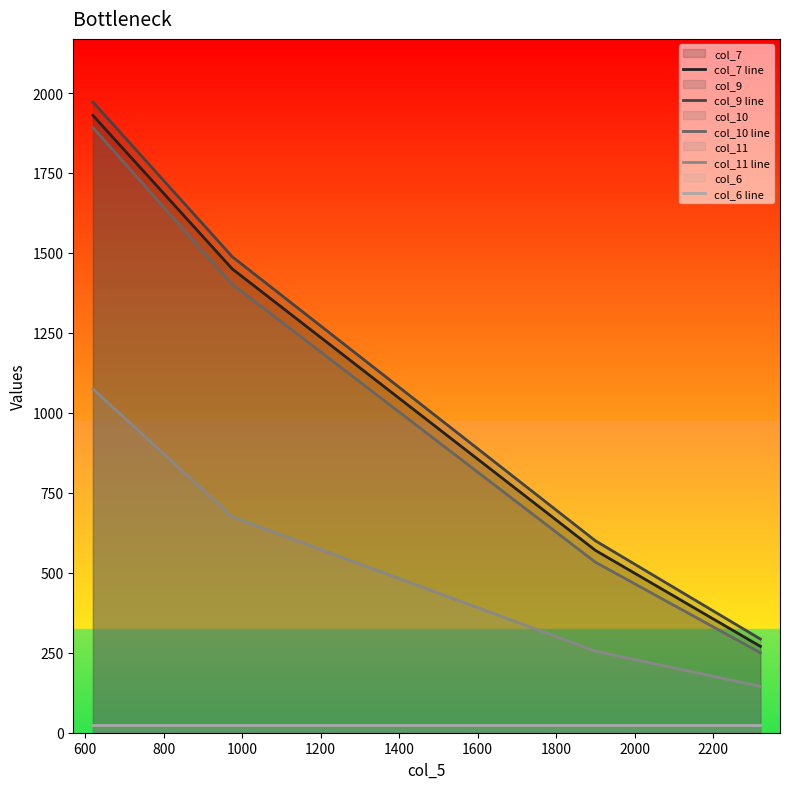

True or false: col_10 line has more than 1 points higher than both neighbors.

False